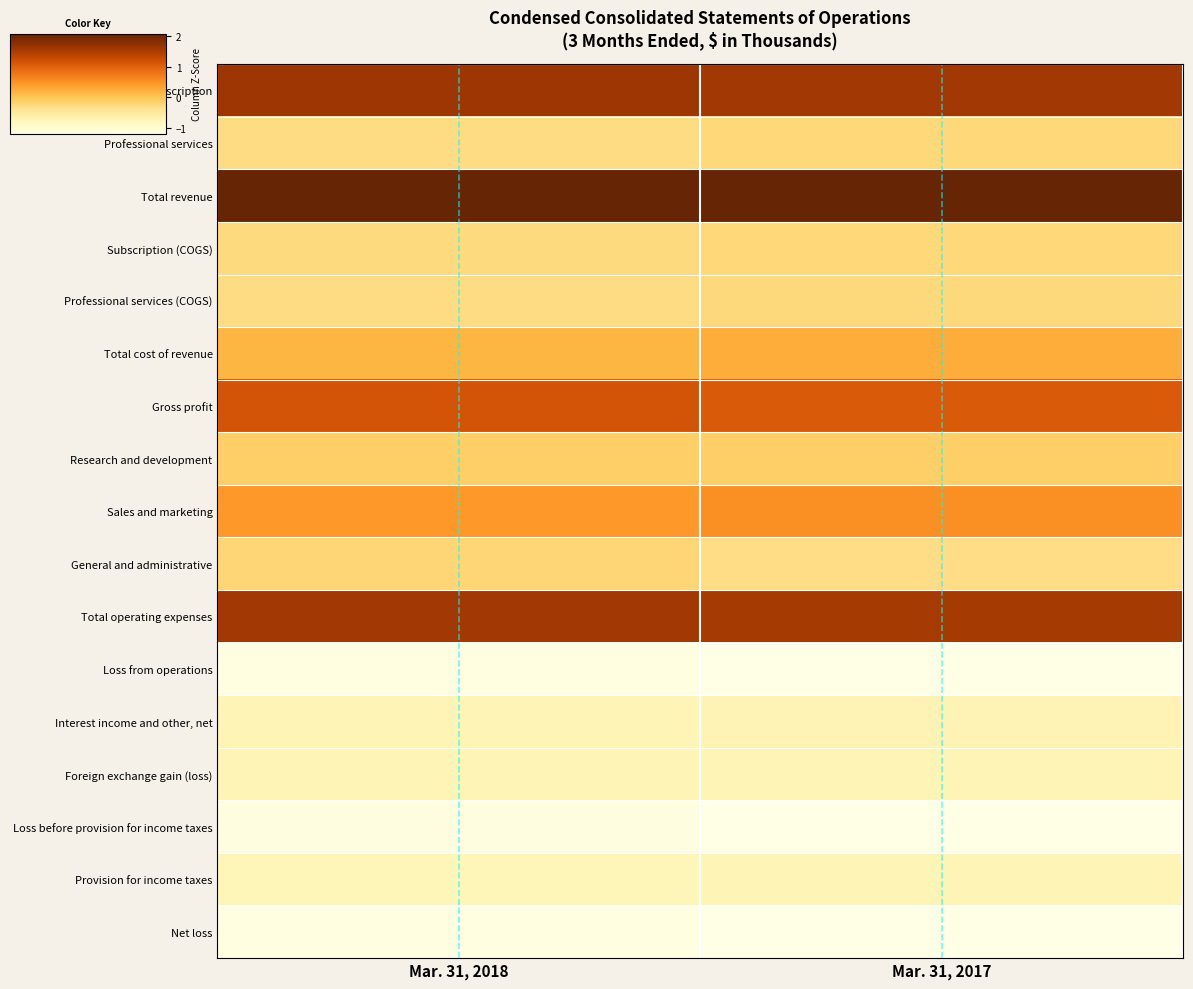

Reading left to right, extract all data points from this chart.

Subscription: Mar. 31, 2018=1.6	Mar. 31, 2017=1.6
Professional services: Mar. 31, 2018=-0.3	Mar. 31, 2017=-0.2
Total revenue: Mar. 31, 2018=2.1	Mar. 31, 2017=2.1
Subscription (COGS): Mar. 31, 2018=-0.3	Mar. 31, 2017=-0.2
Professional services (COGS): Mar. 31, 2018=-0.3	Mar. 31, 2017=-0.3
Total cost of revenue: Mar. 31, 2018=0.2	Mar. 31, 2017=0.2
Gross profit: Mar. 31, 2018=1.2	Mar. 31, 2017=1.1
Research and development: Mar. 31, 2018=-0.1	Mar. 31, 2017=-0.1
Sales and marketing: Mar. 31, 2018=0.4	Mar. 31, 2017=0.5
General and administrative: Mar. 31, 2018=-0.2	Mar. 31, 2017=-0.3
Total operating expenses: Mar. 31, 2018=1.6	Mar. 31, 2017=1.6
Loss from operations: Mar. 31, 2018=-1.2	Mar. 31, 2017=-1.2
Interest income and other, net: Mar. 31, 2018=-0.7	Mar. 31, 2017=-0.7
Foreign exchange gain (loss): Mar. 31, 2018=-0.7	Mar. 31, 2017=-0.7
Loss before provision for income taxes: Mar. 31, 2018=-1.2	Mar. 31, 2017=-1.2
Provision for income taxes: Mar. 31, 2018=-0.8	Mar. 31, 2017=-0.7
Net loss: Mar. 31, 2018=-1.2	Mar. 31, 2017=-1.2